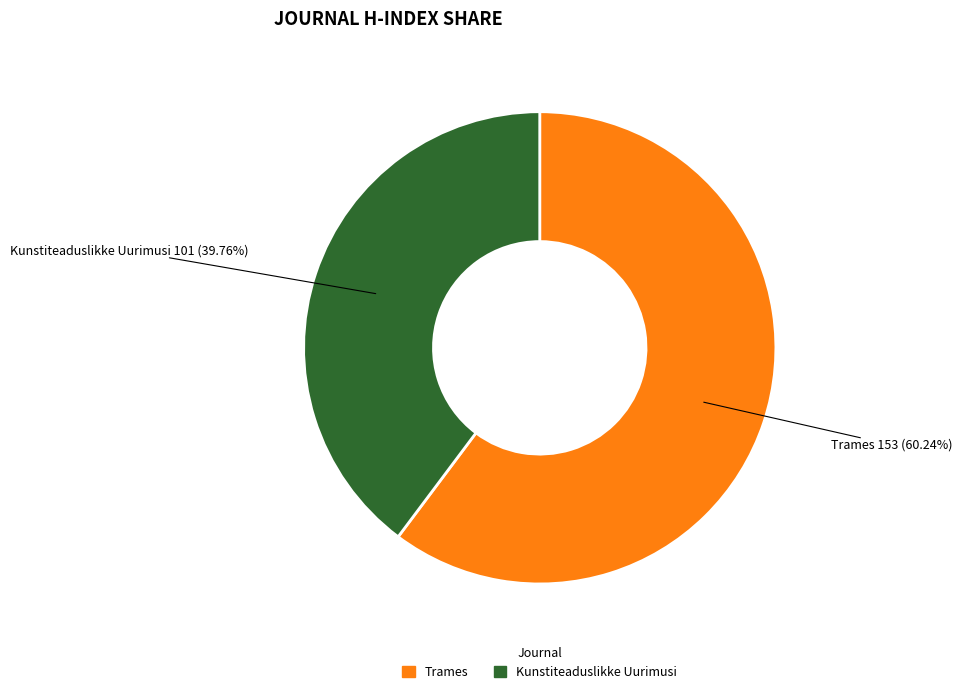

To the nearest percent, what portion does Trames represent?

60%